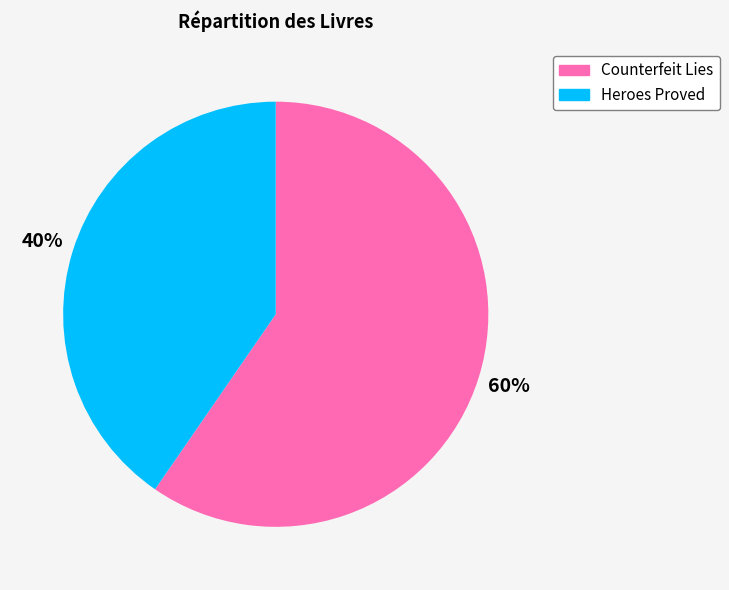

The Heroes Proved slice represents 40% of the pie. True or false?

True